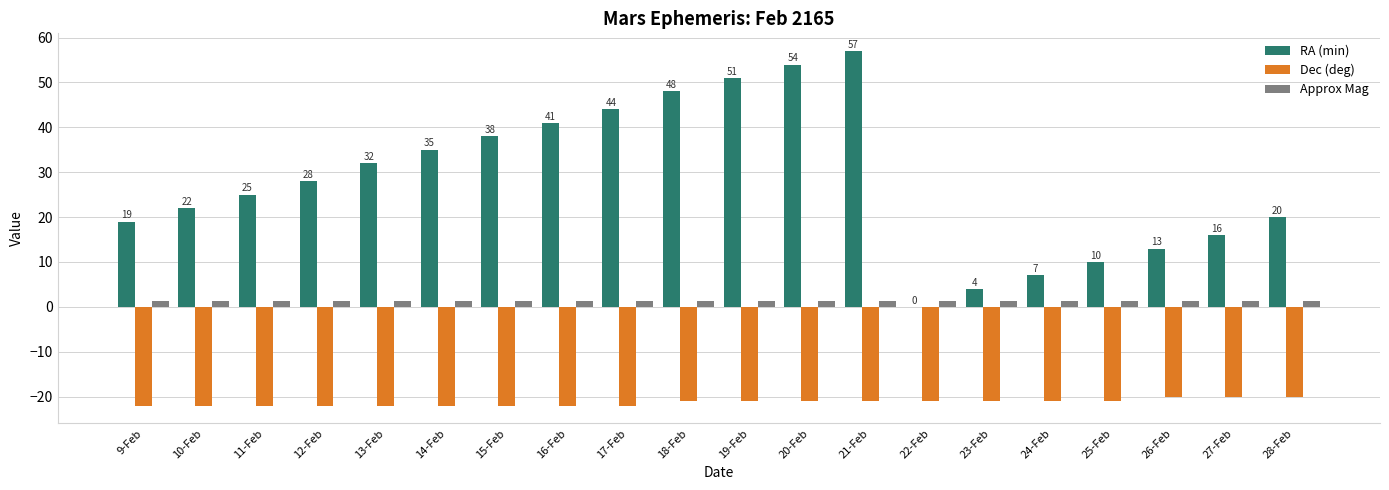

Which category has the highest value across all series?

21-Feb